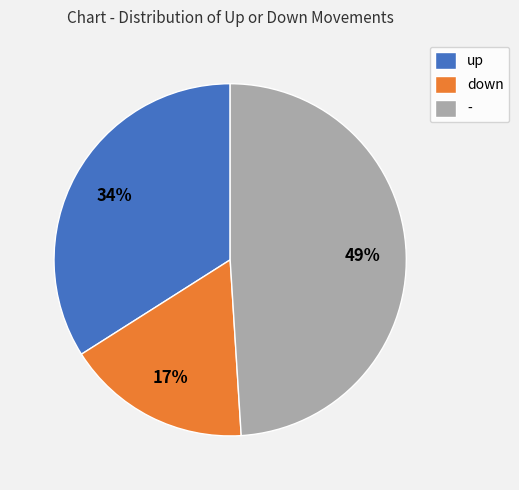

What is the largest slice in the pie chart?

-